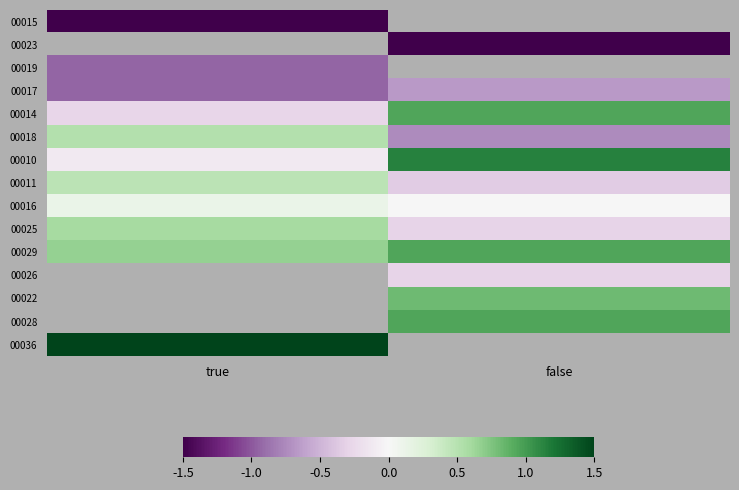

At how many categories does at least one series exceed 0?

2